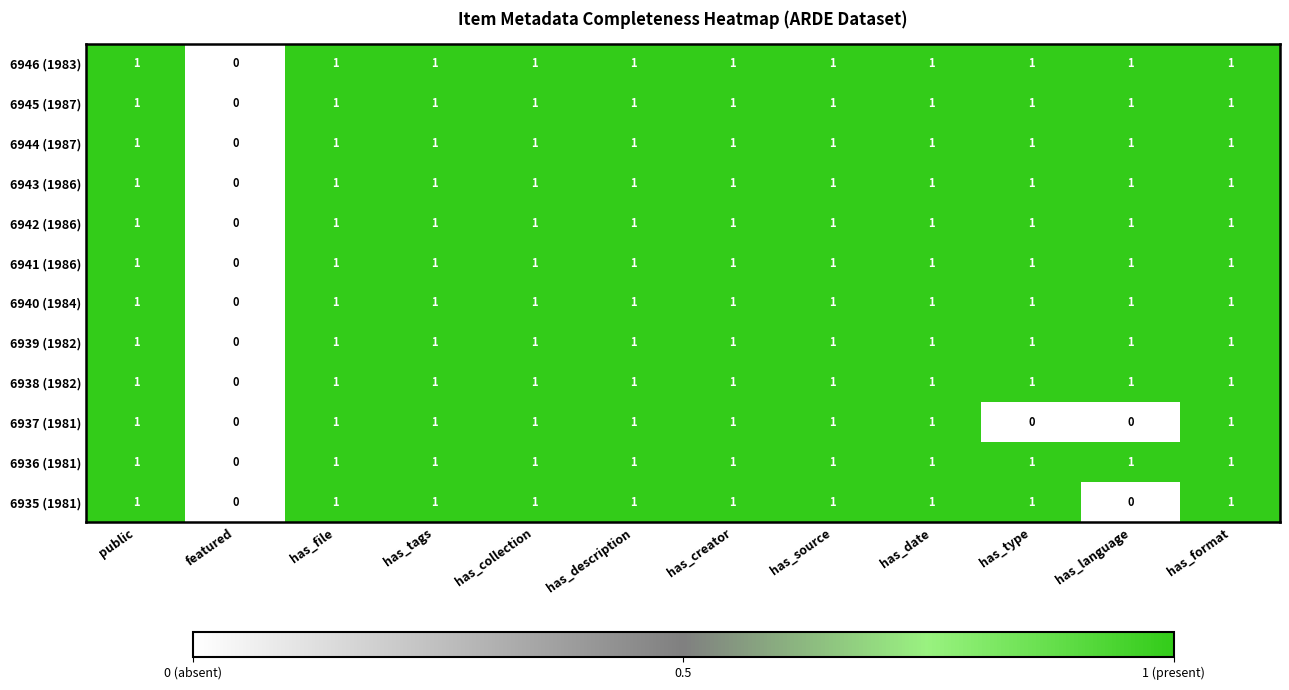

How many 6936 (1981) values are between 1 and 2?

11